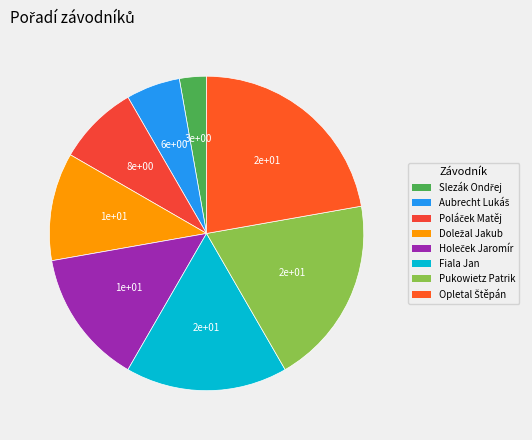

Which has a higher value, Holeček Jaromír or Opletal Štěpán?

Opletal Štěpán